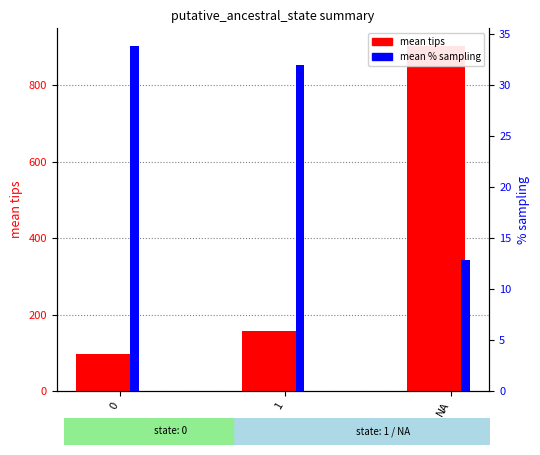

How many values in the mean % sampling series exceed 32?

2